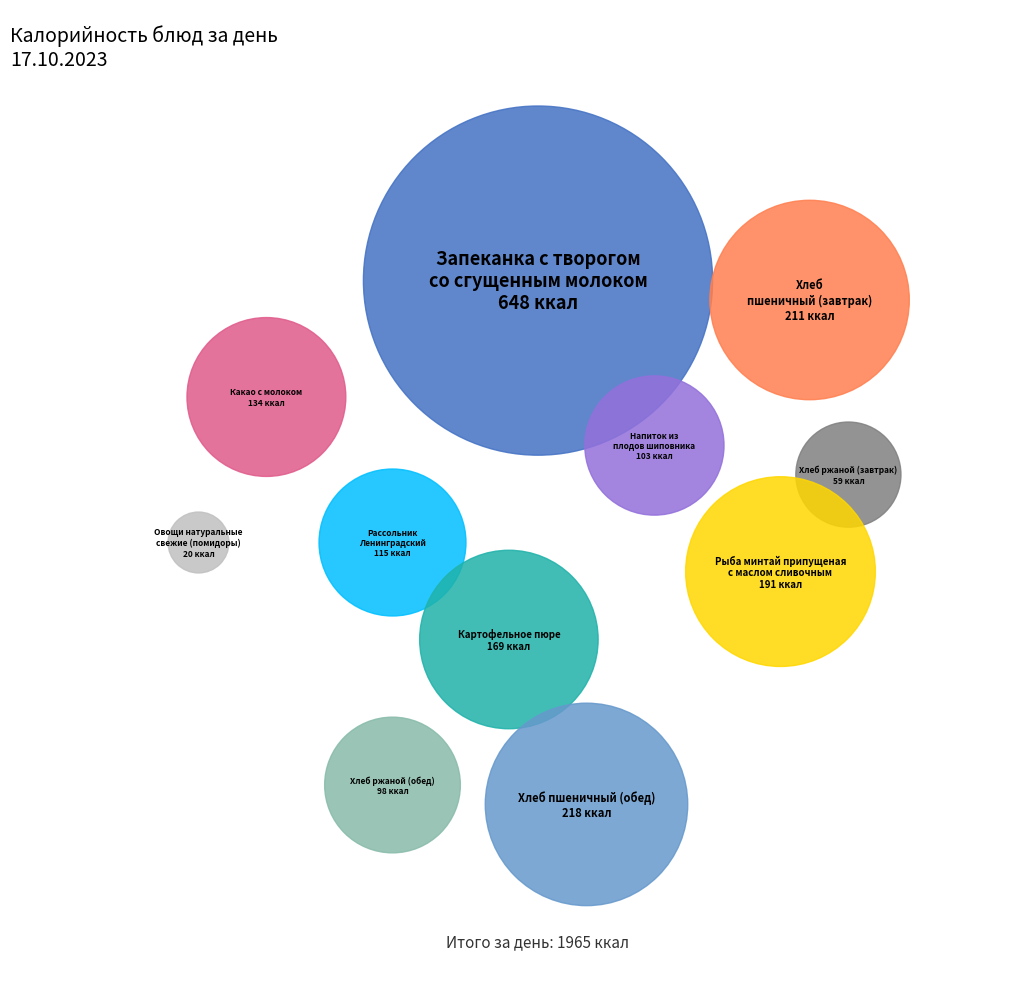

What is the smallest slice in the pie chart?

Овощи натуральные свежие (помидоры)